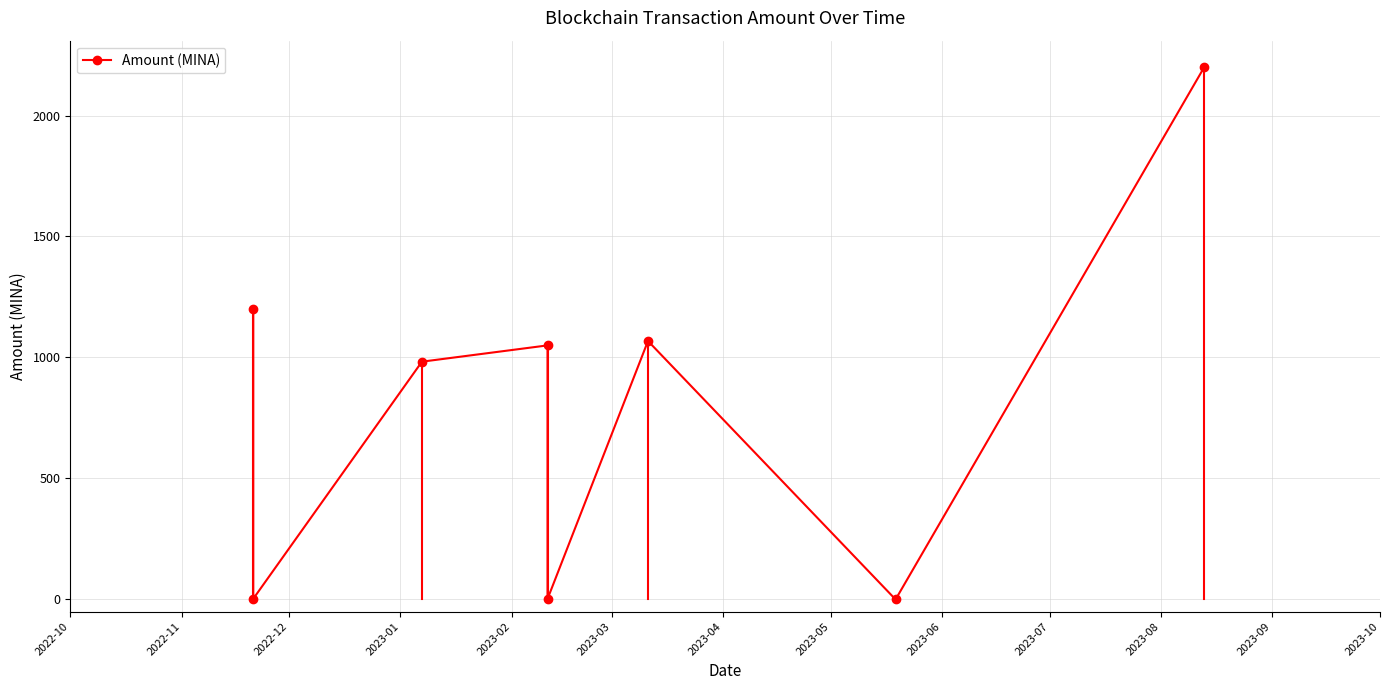

What is the maximum value shown in the chart?

2199.3